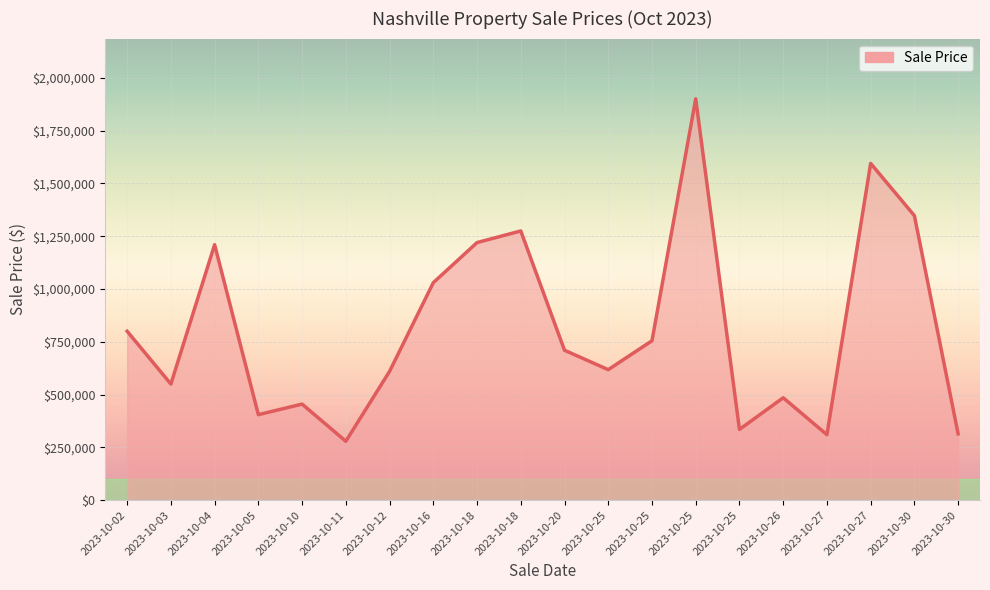

How many lines are shown in the chart?

1